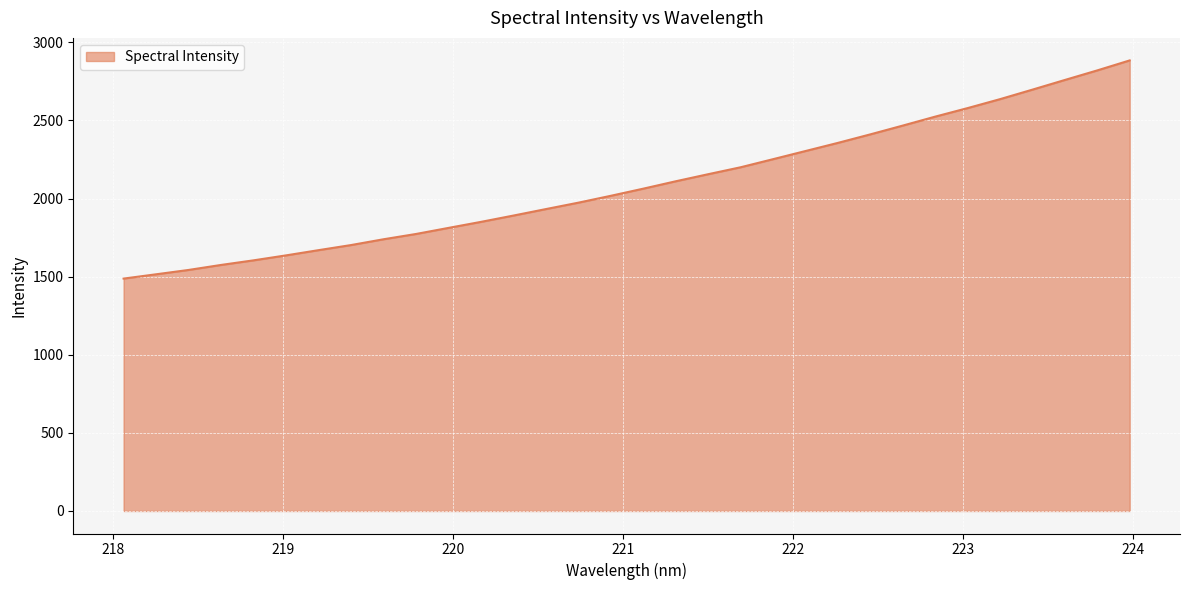

What is the maximum value shown in the chart?

2884.5